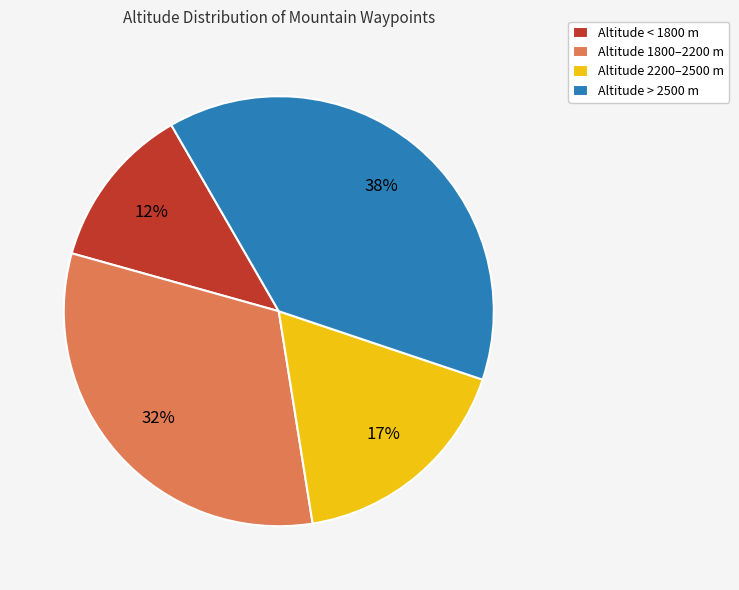

What percentage is the Altitude 2200–2500 m slice, to the nearest percent?

17%